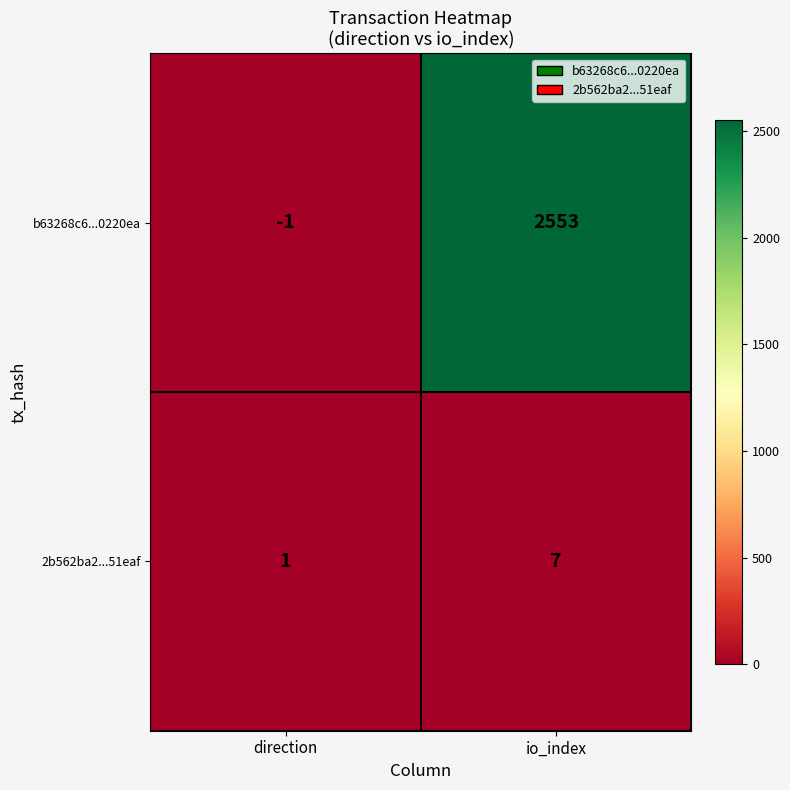

At how many categories does at least one series exceed 362?

1